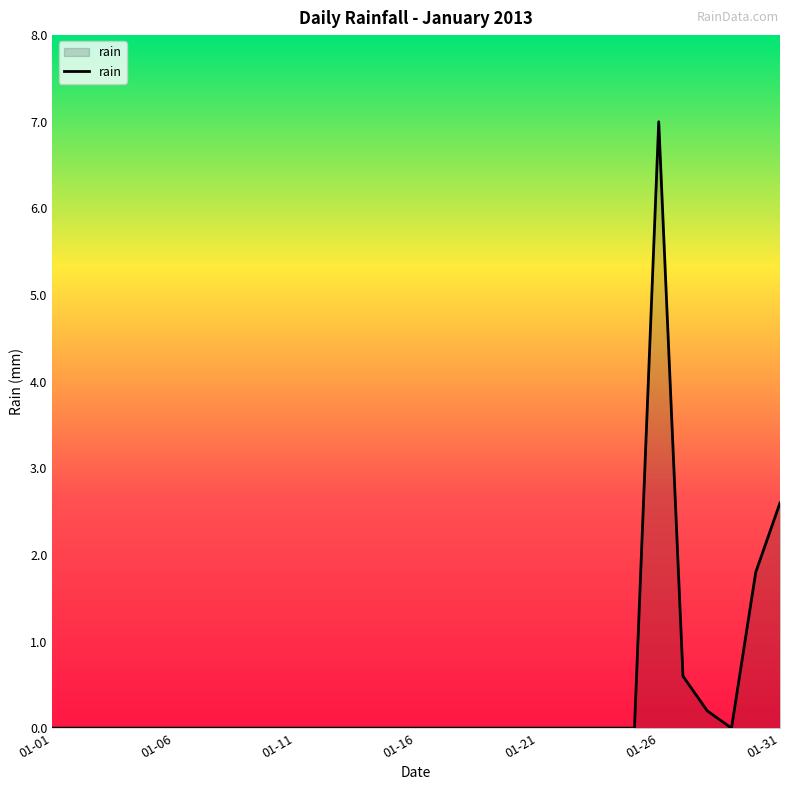

Does the chart display data point markers on the line(s)?

No